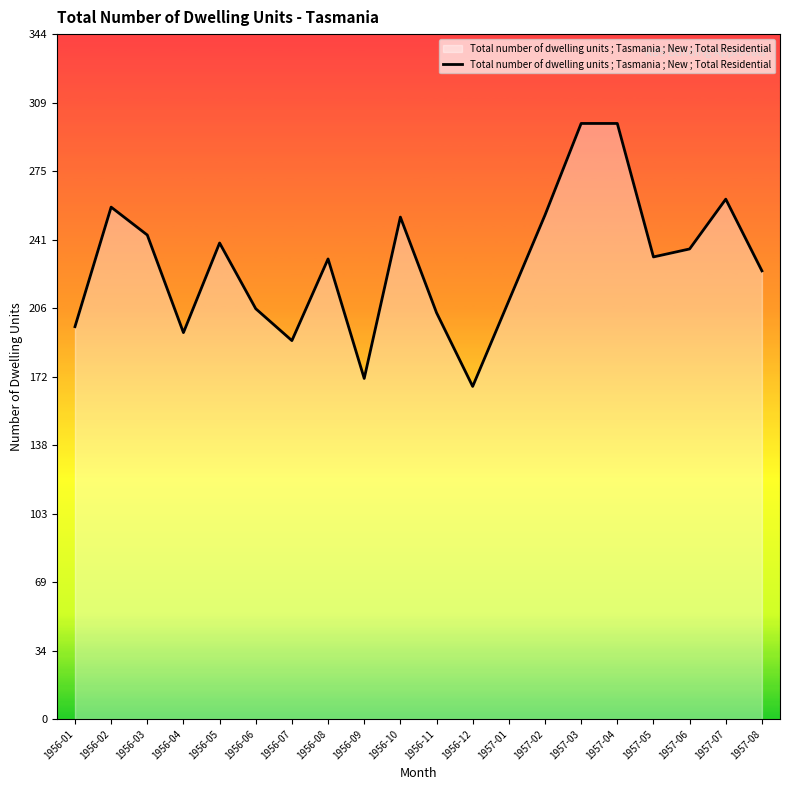

What is the difference between the maximum and minimum values?

132